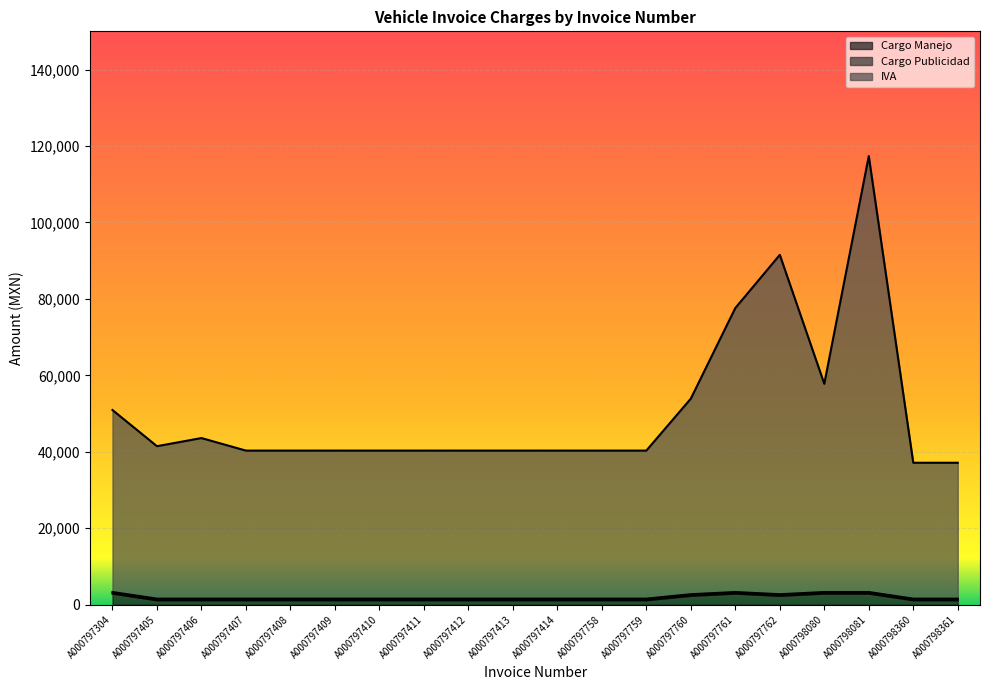

What is the sum of all Cargo Manejo values?

32480.0